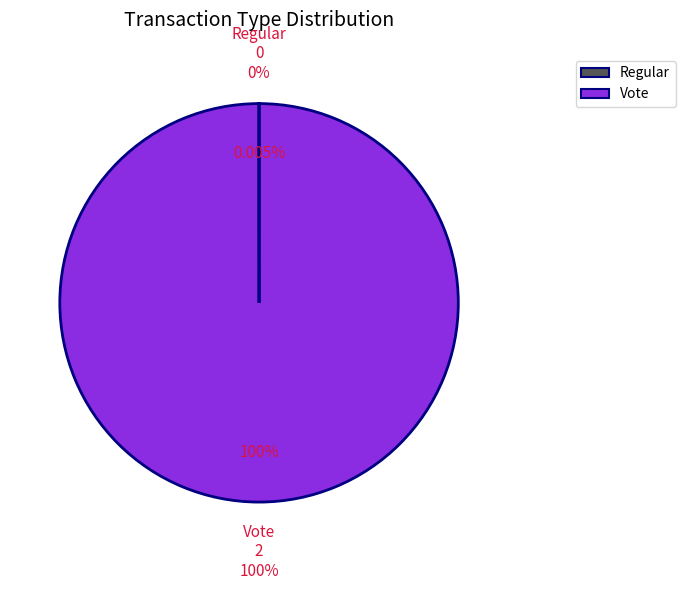

What is the change in value from Regular to Vote?

+2